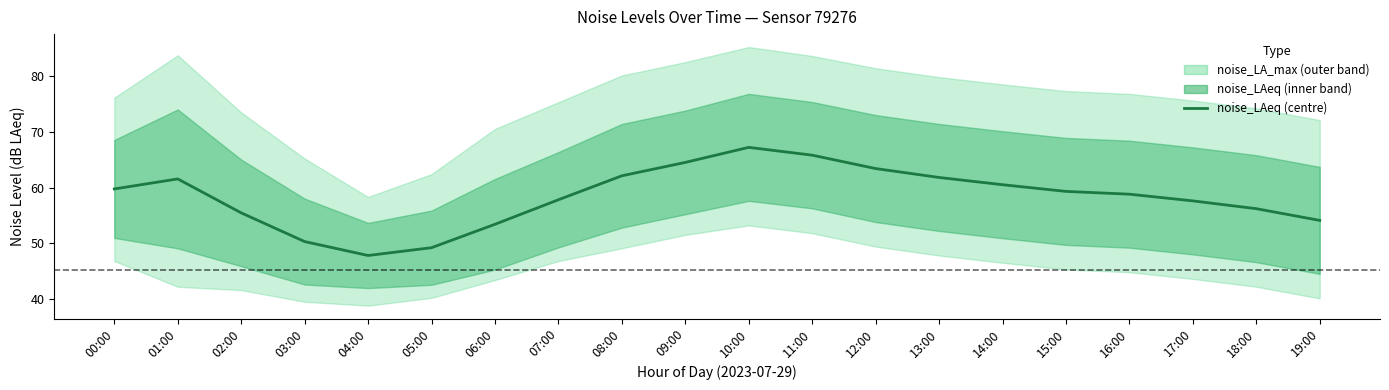

The value at 12:00 is 82.6. True or false?

False